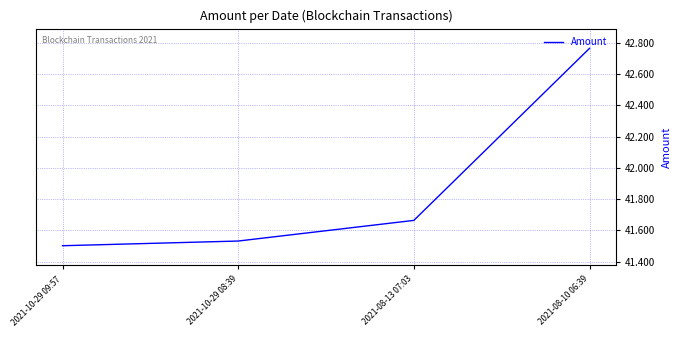

Which category has the highest value across all series?

2021-08-10 06:39